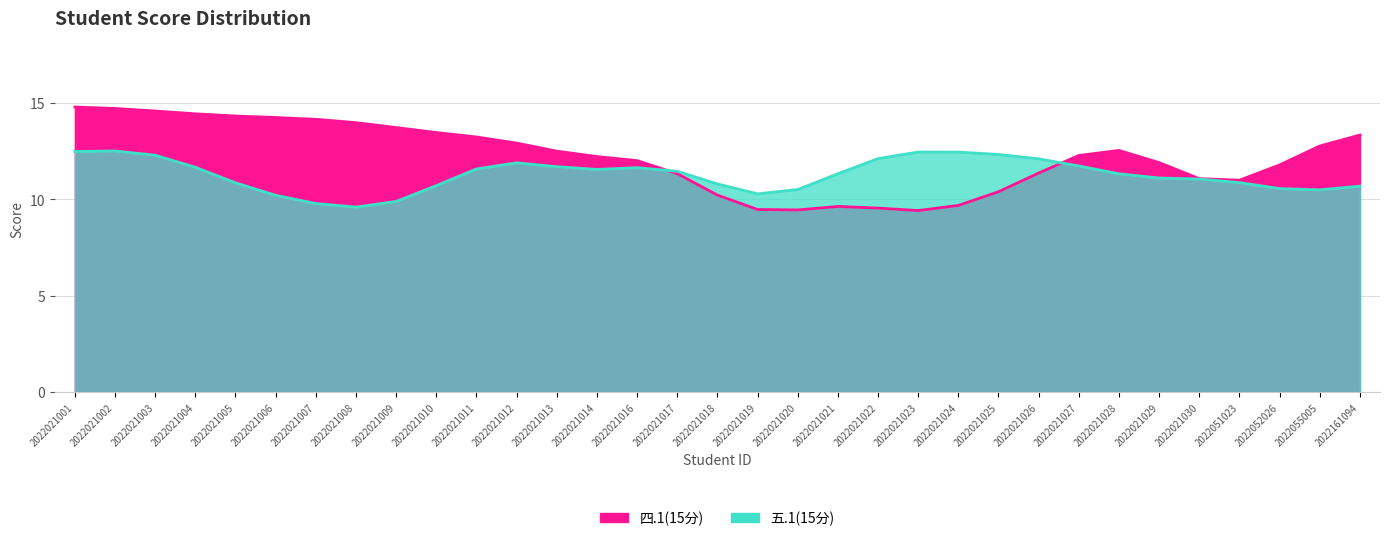

Which has a higher value, 2022021006 or 2022021018?

2022021006